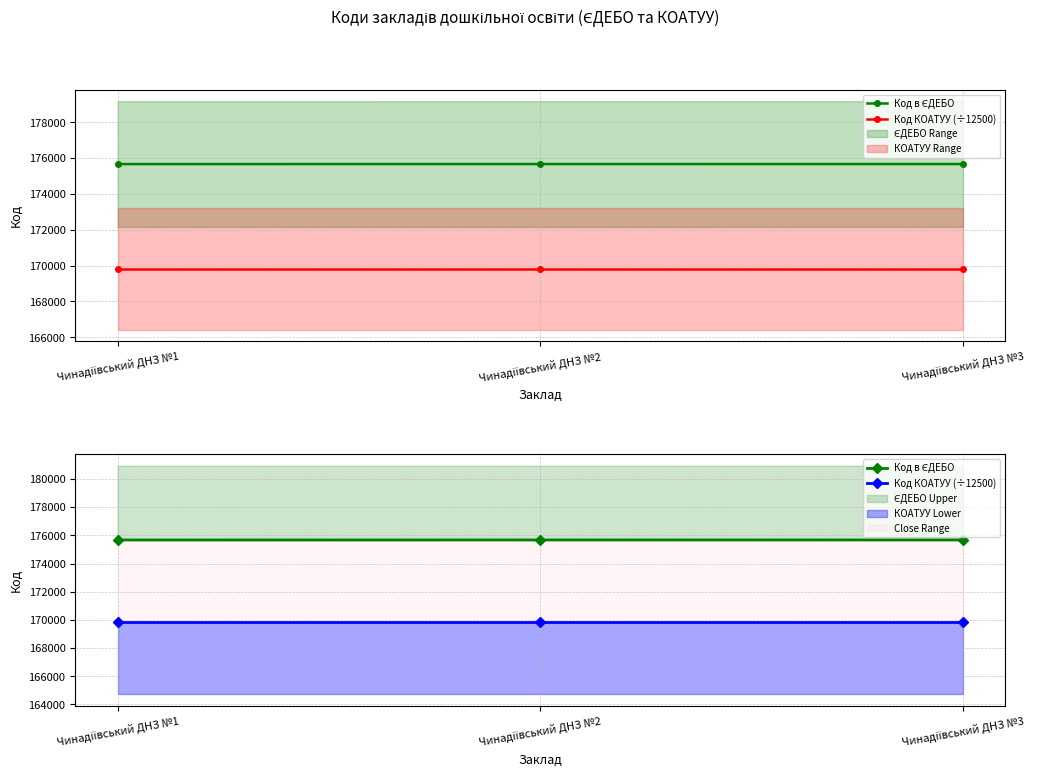

Which category has the lowest value across all series?

Чинадіївський ДНЗ №1